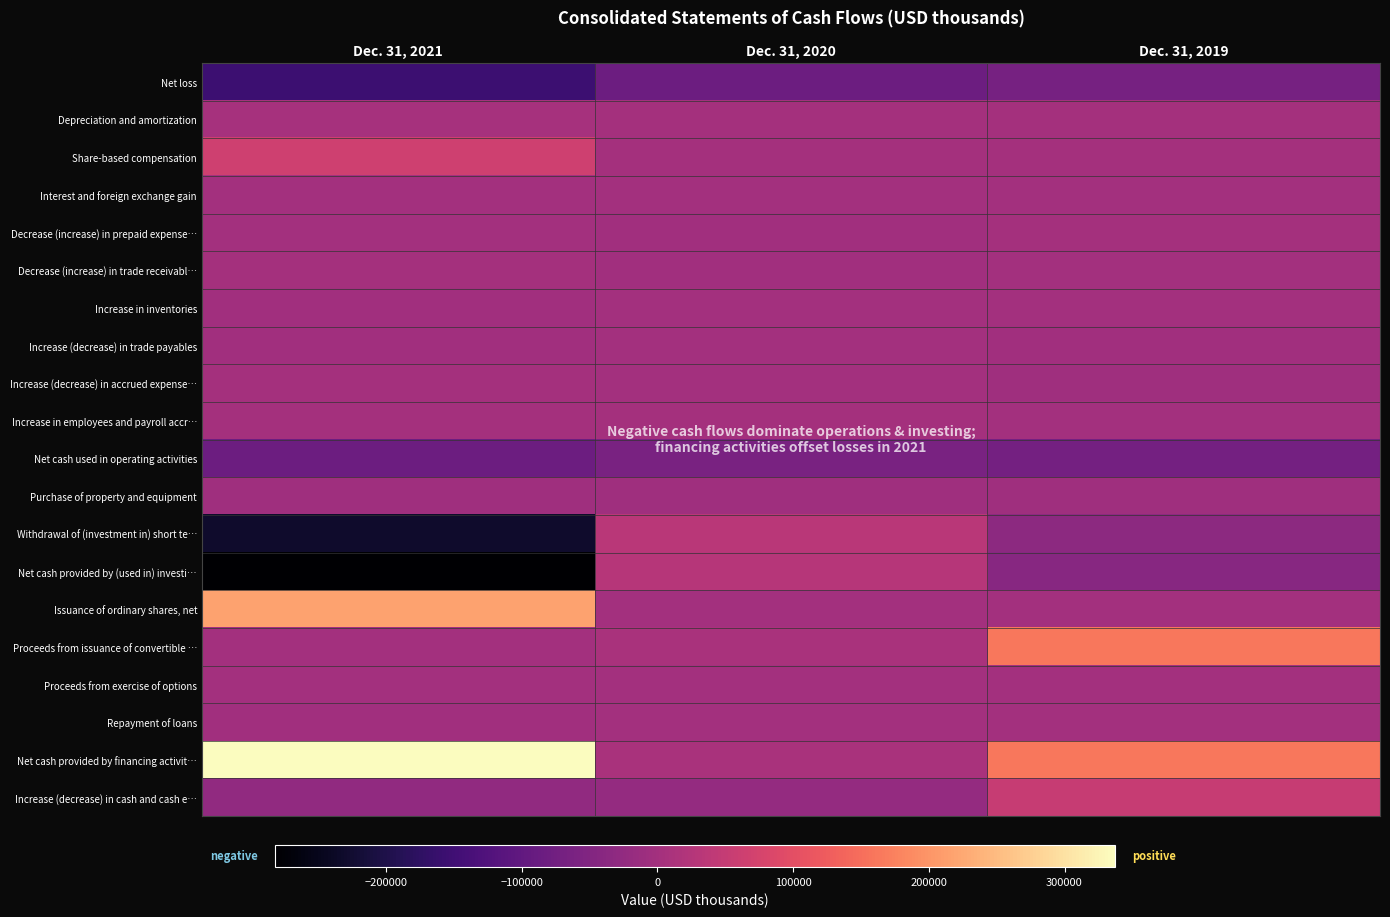

Between Dec. 31, 2021 and Dec. 31, 2020, which series saw the biggest shift?

Net cash provided by financing activit…